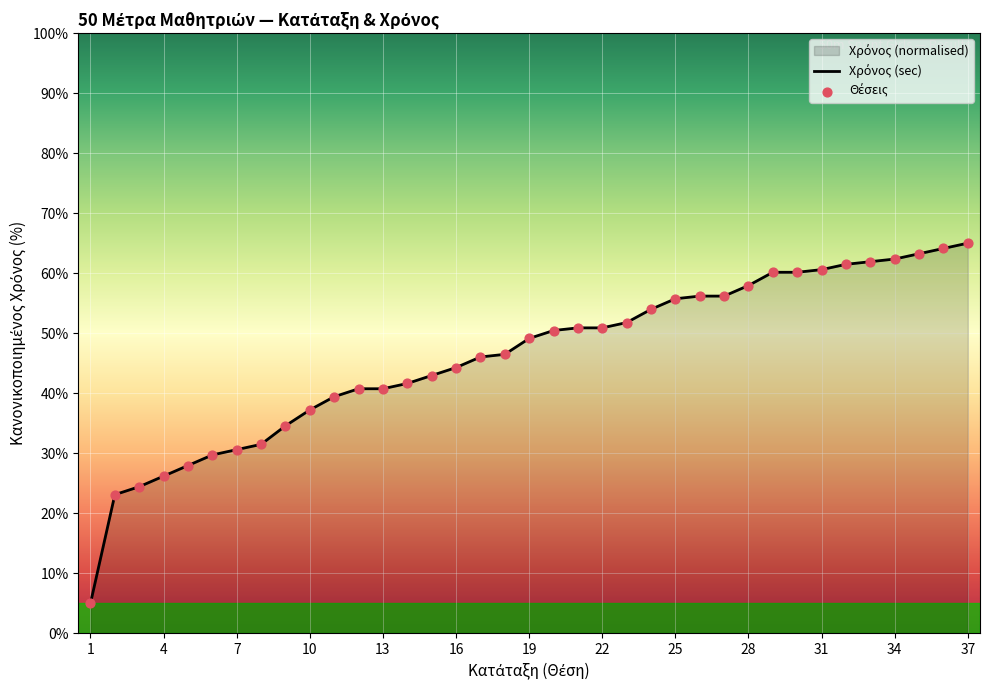

What is the difference between the maximum and minimum values?

60.0